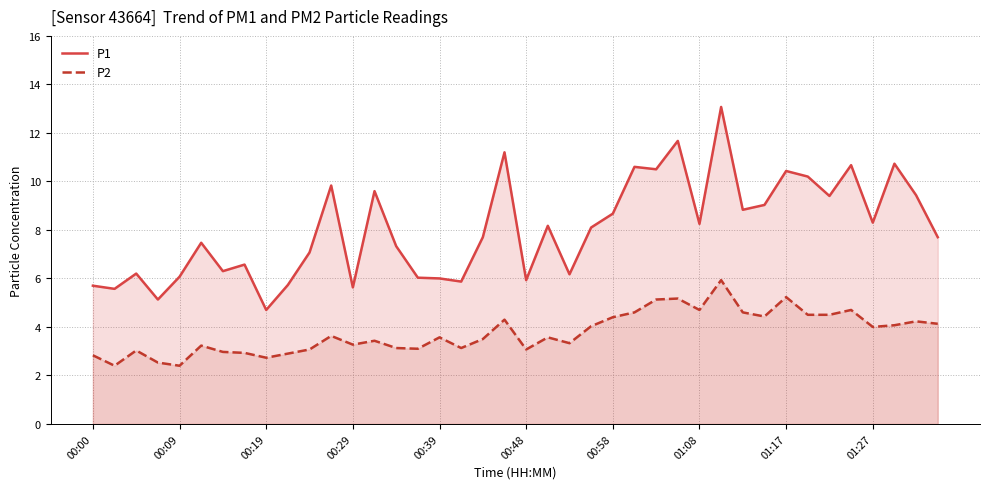

True or false: P2 and P1 cross at least once.

False